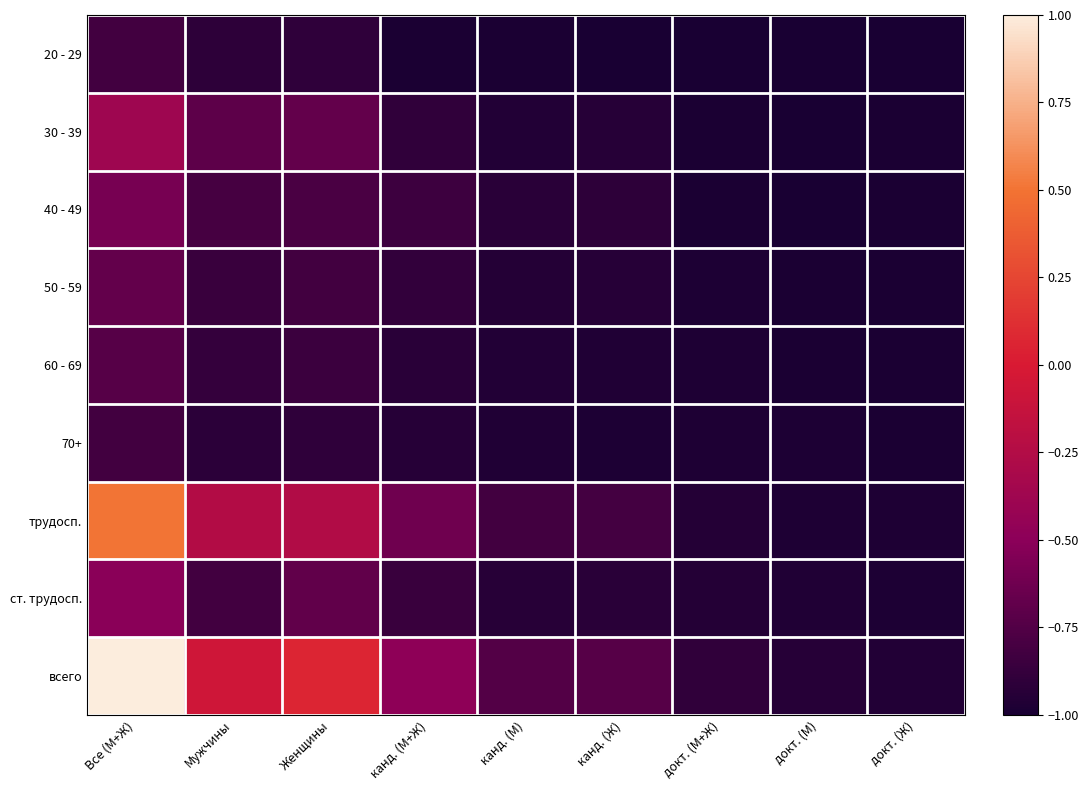

At which category does the chart reach its peak across all series?

Все (М+Ж)